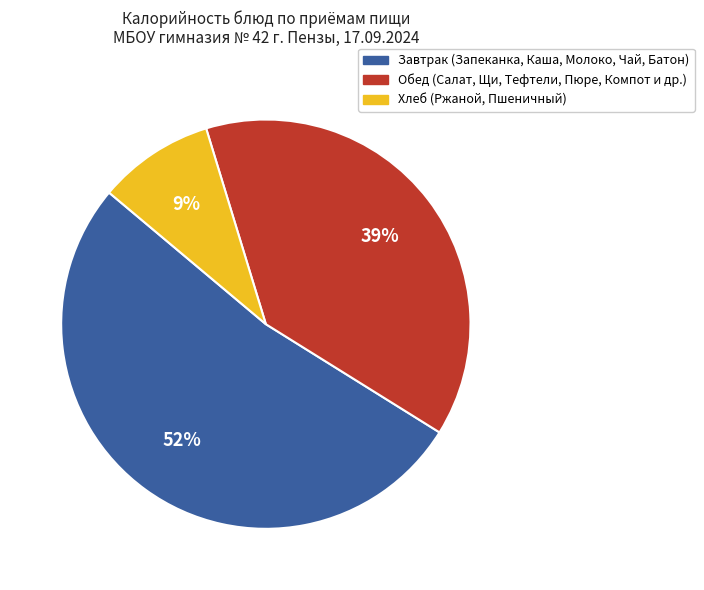

To the nearest percent, what is the average slice percentage?

33%